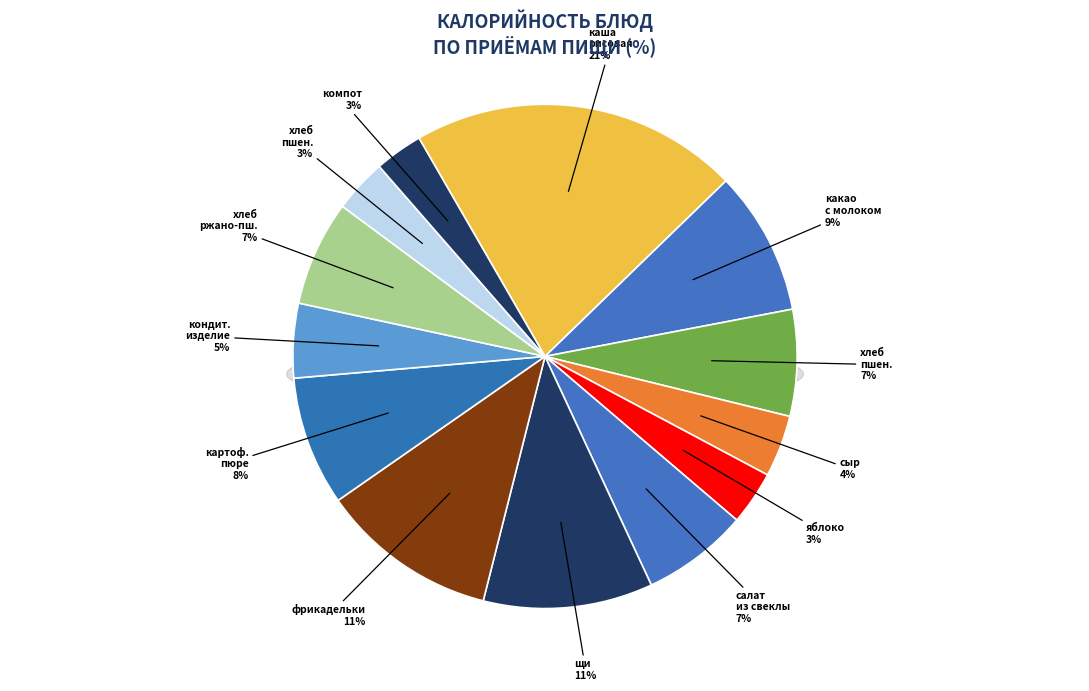

To the nearest percent, what percentage of the pie is компот из смеси сухофруктов?

3%